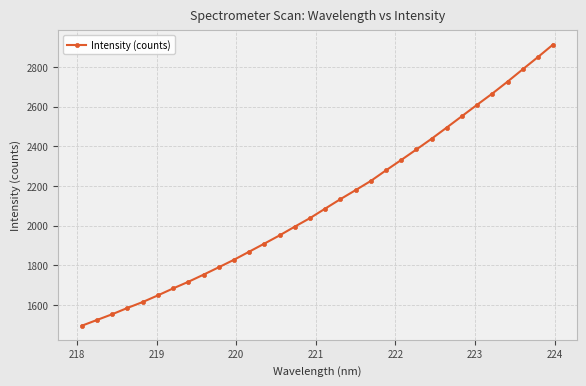

True or false: there are more than 2 points higher than both neighbors.

False